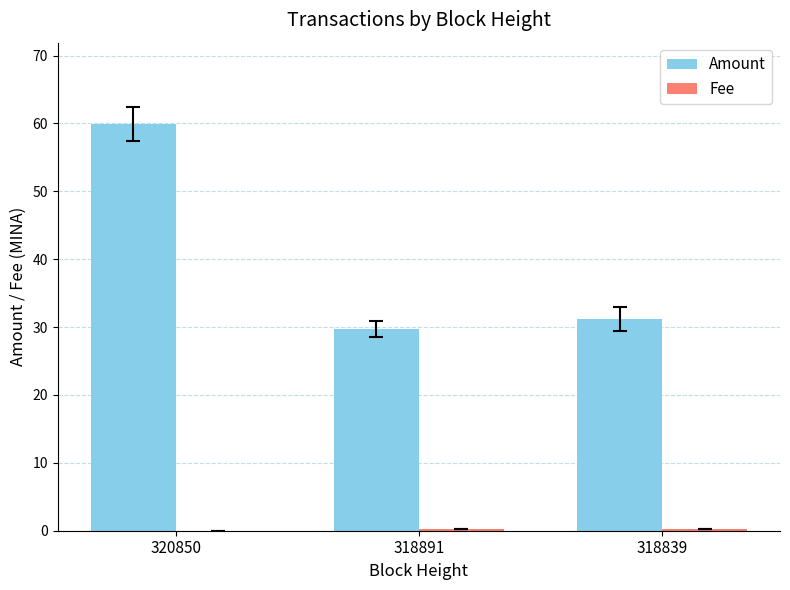

At which category is the sum across all series the highest?

320850